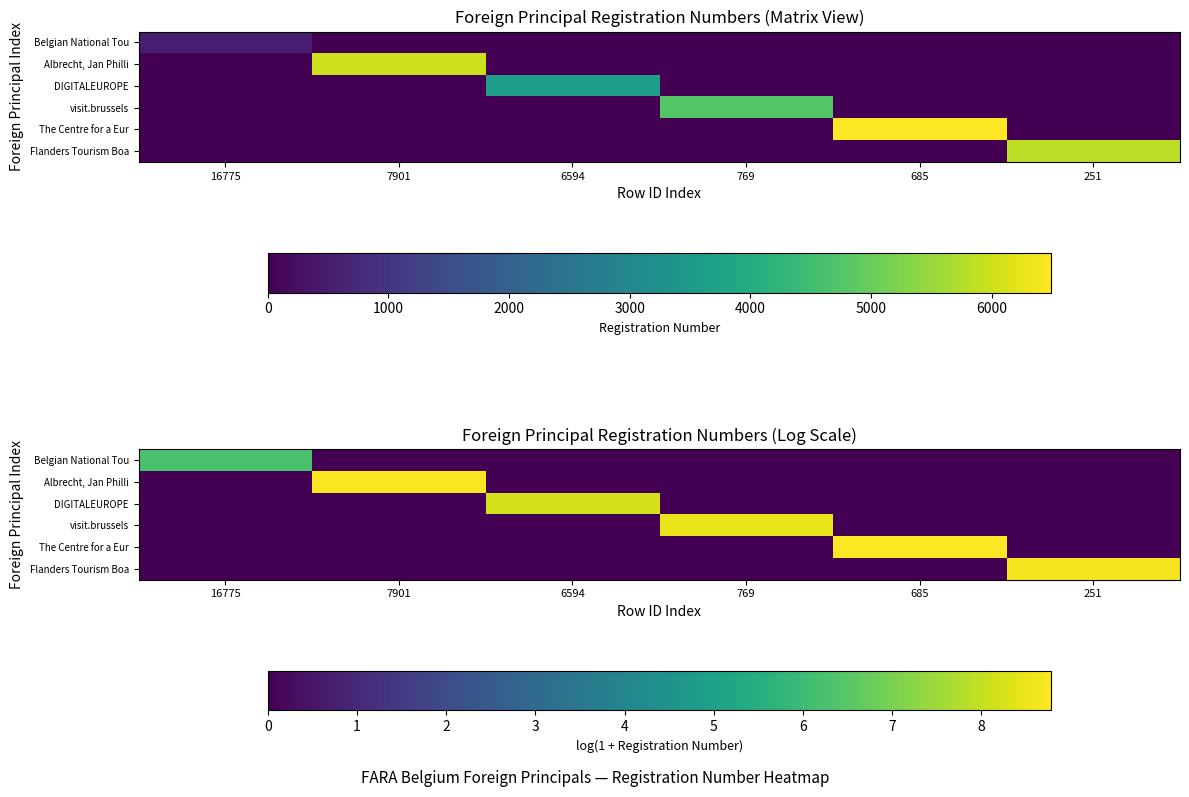

What is the maximum value shown in the chart?

8.8